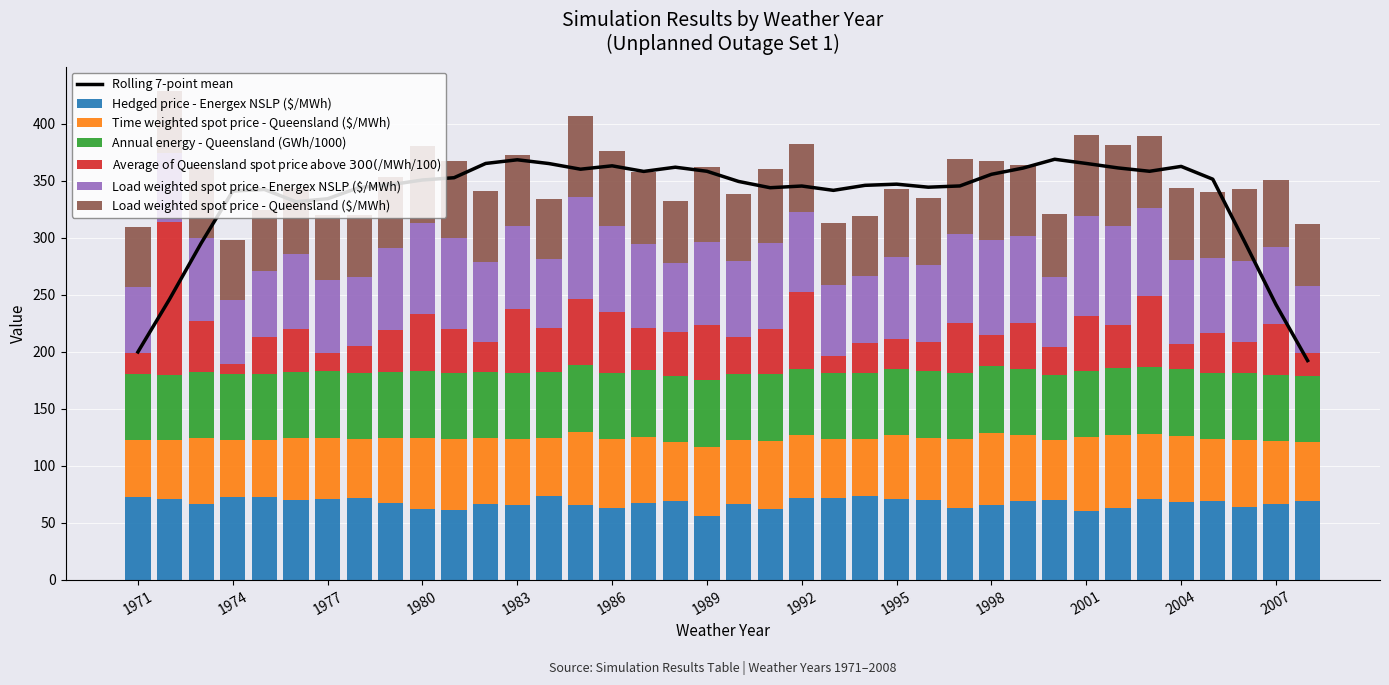

Rank the series by their maximum value, from highest to lowest.

Average of Queensland spot price above $300 ($/MWh/100), Load weighted spot price - Energex NSLP ($/MWh), Hedged price - Energex NSLP ($/MWh), Load weighted spot price - Queensland ($/MWh), Time weighted spot price - Queensland ($/MWh), Annual energy - Queensland (GWh/1000)